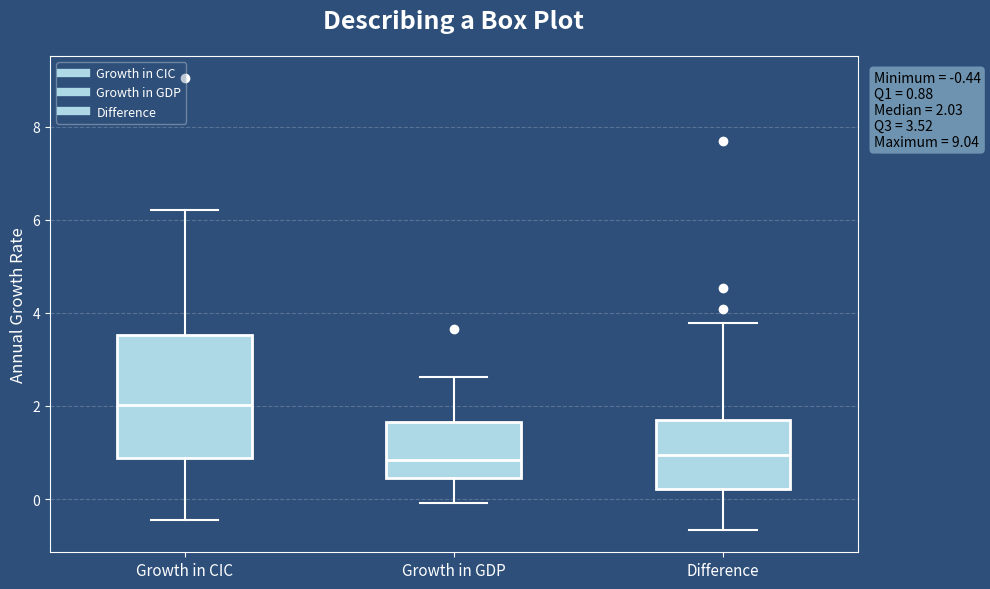

Which box's median line is the highest?

Growth in CIC